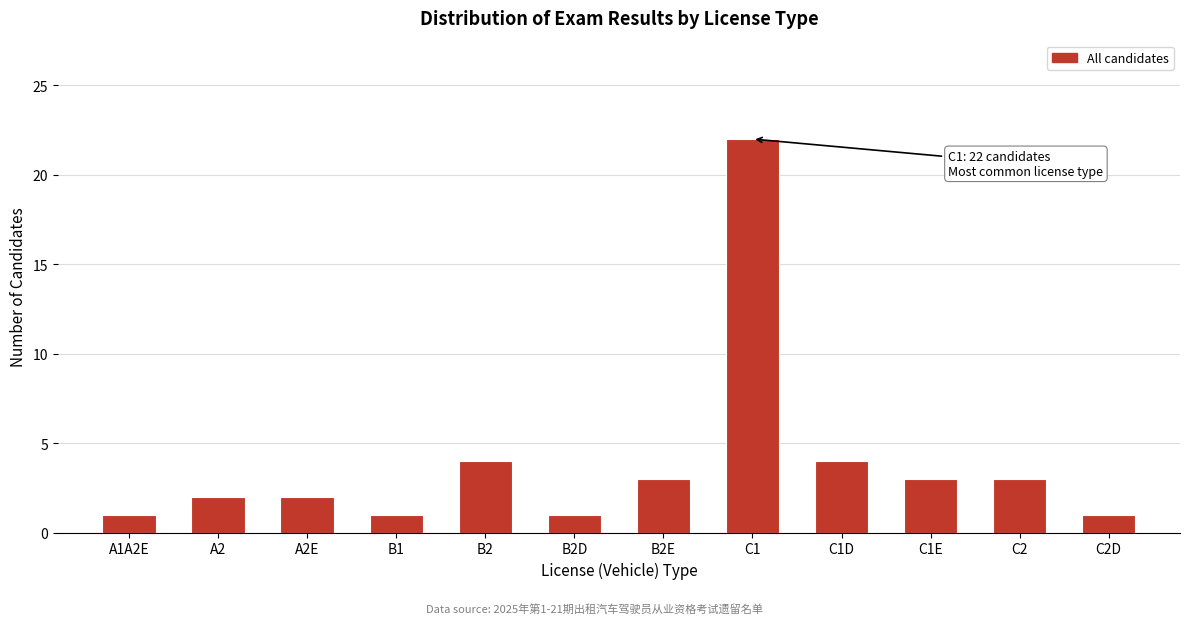

Reading left to right, what are all the values shown in this chart?

1	2	2	1	4	1	3	22	4	3	3	1